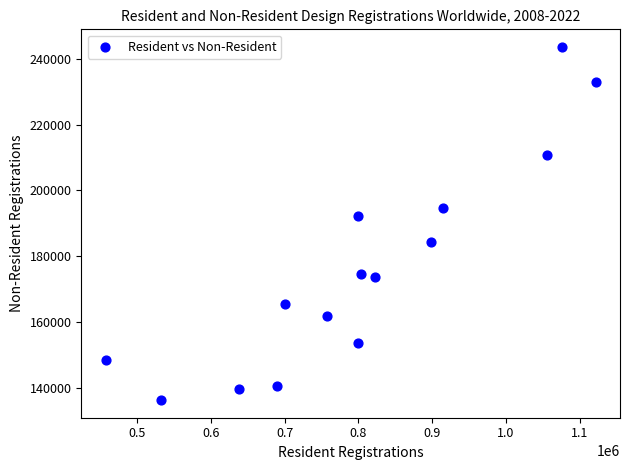

What is the range of X values (max minus min)?

664700